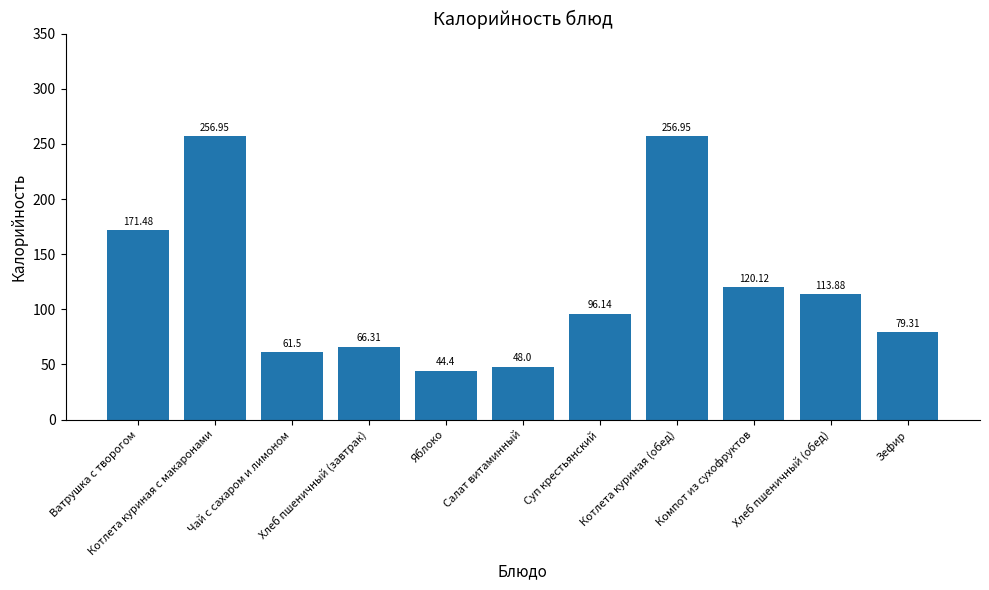

How many distinct data groups are displayed?

1